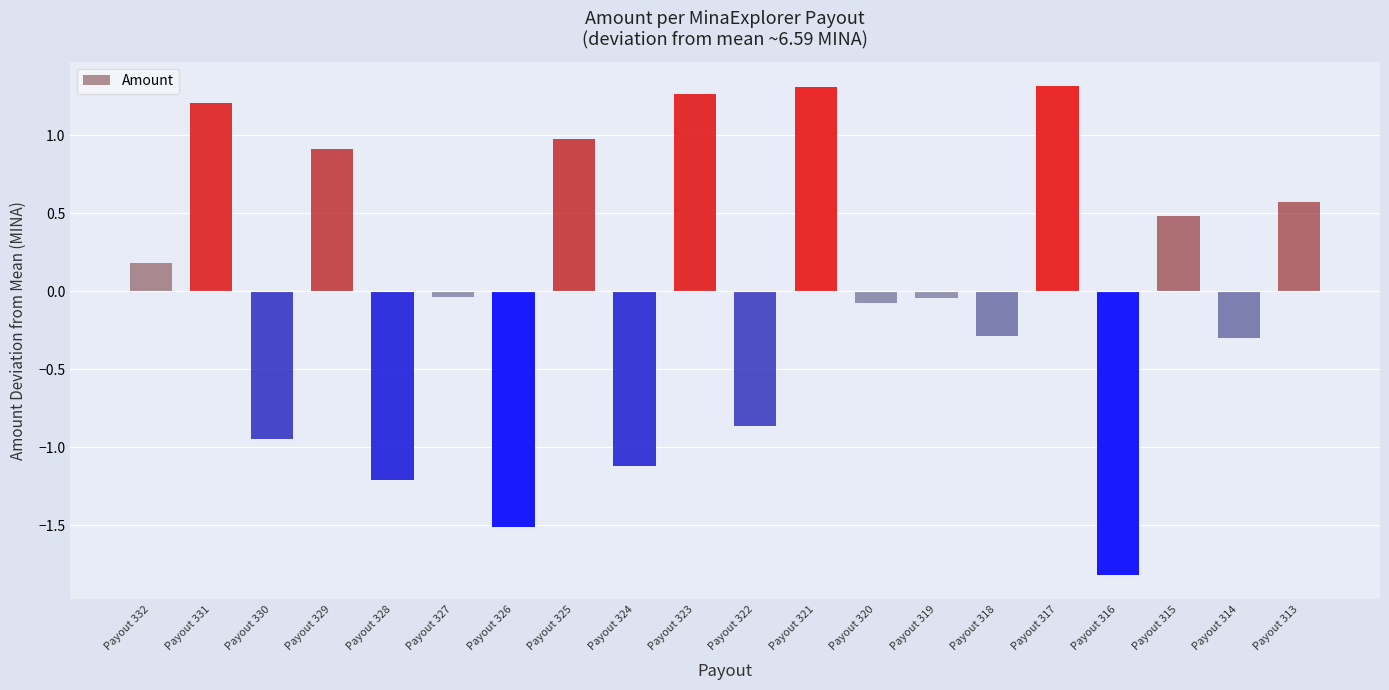

What is the difference between the values at Payout 314 and Payout 324?

0.8